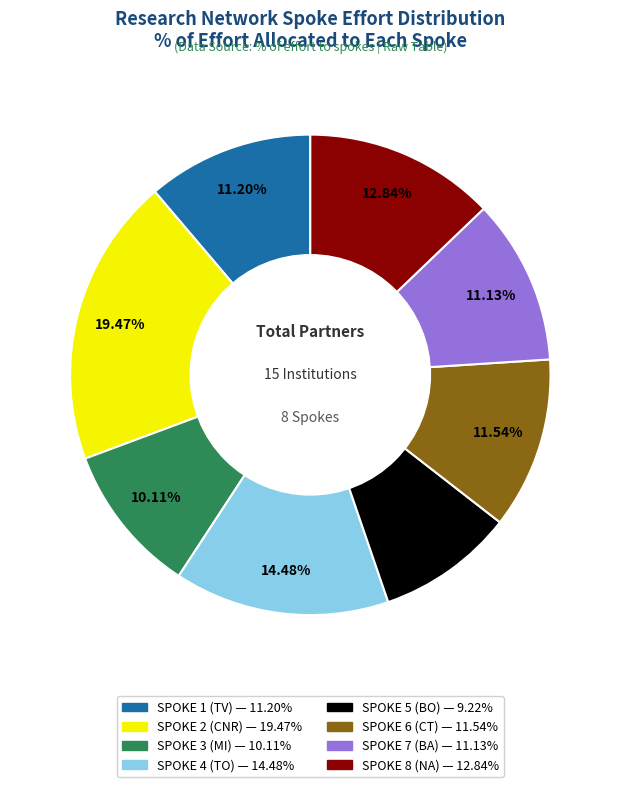

How many segments does this pie chart have?

8